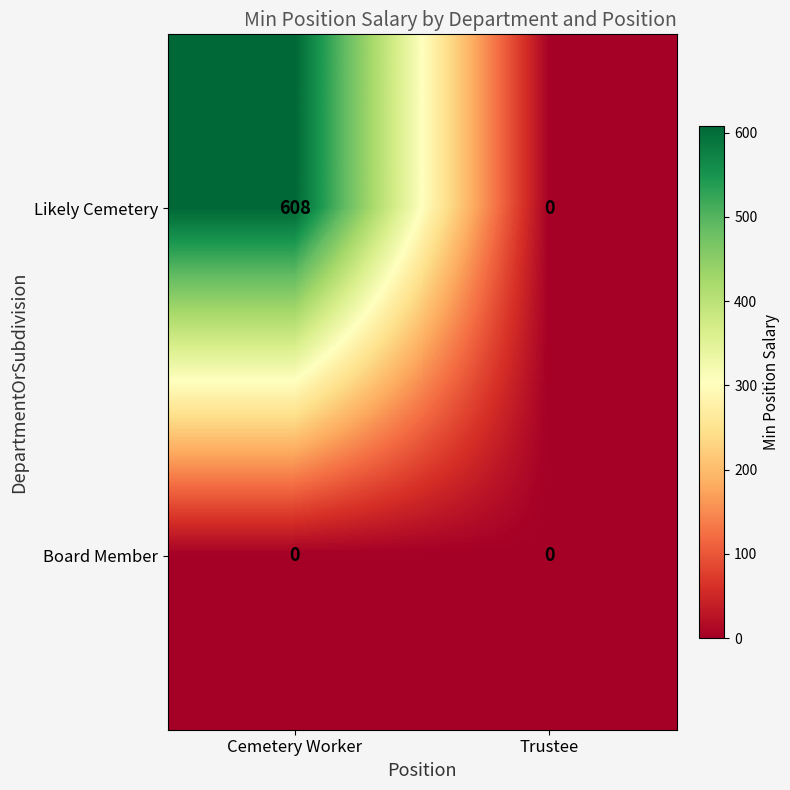

List the series in order of their overall mean, highest first.

Likely Cemetery, Board Member